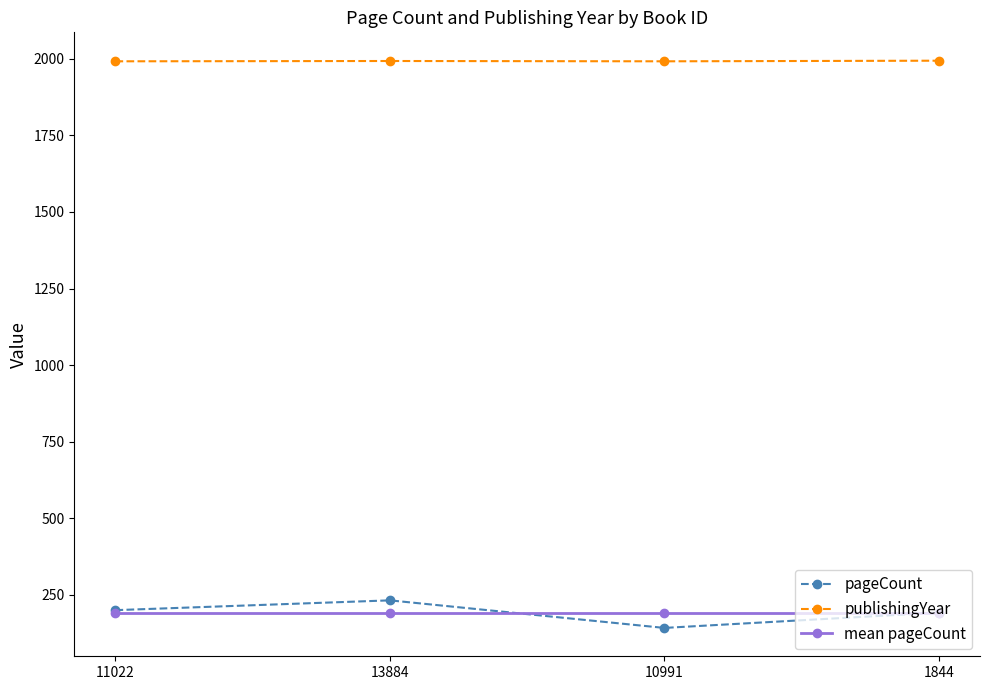

What is the average value of the mean pageCount series?

191.5